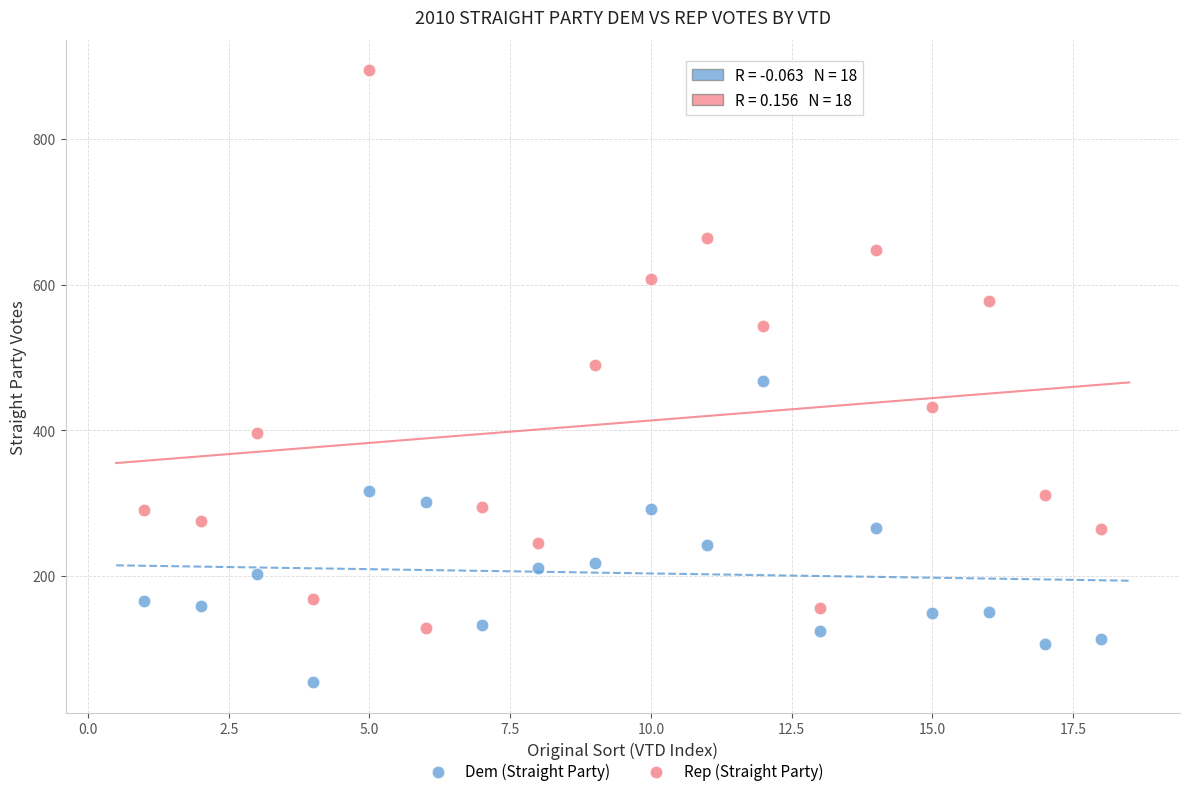

Across all data points, what is the range of Y values (max minus min)?

840